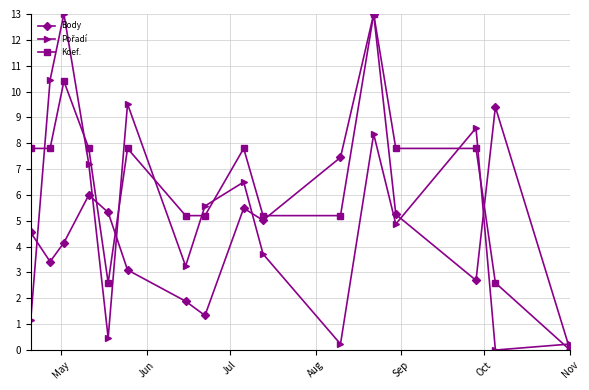

In Body, how many points are lower than both neighbors (excluding endpoints)?

4